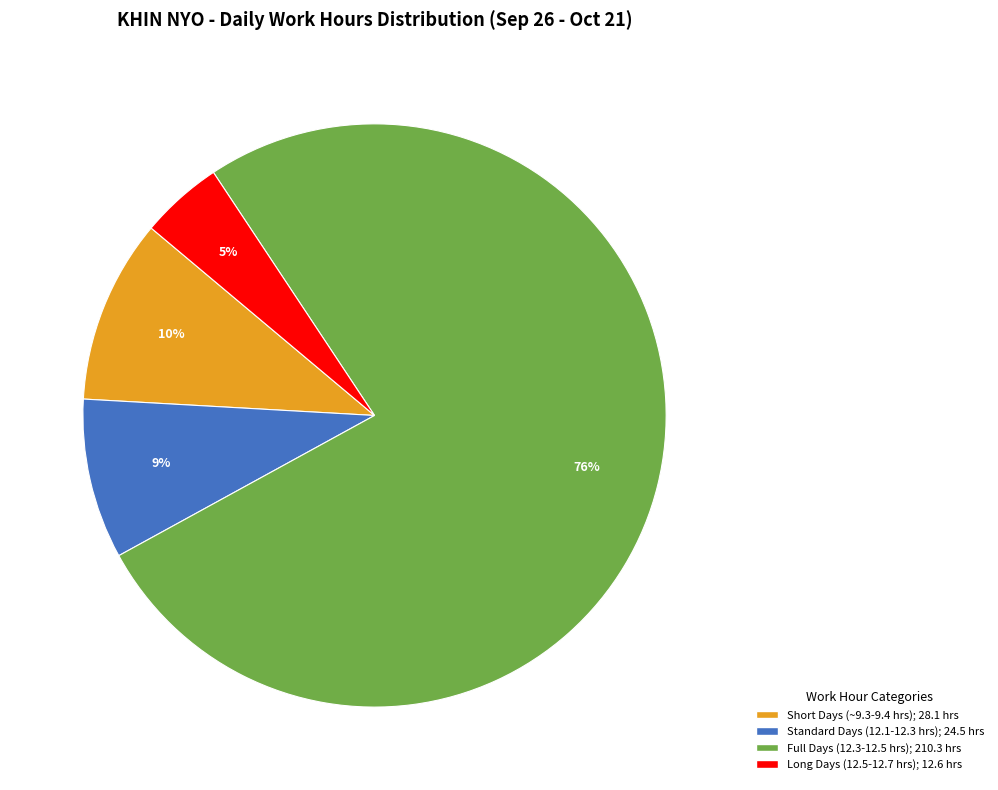

How many segments does this pie chart have?

4